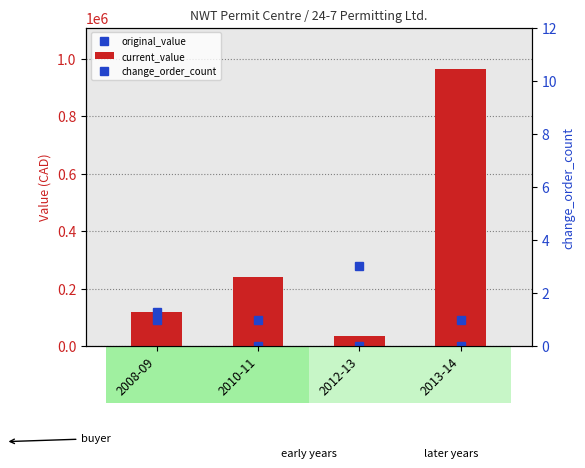

At 2010-11, list the series in order from smallest to largest.

change_order_count, current_value